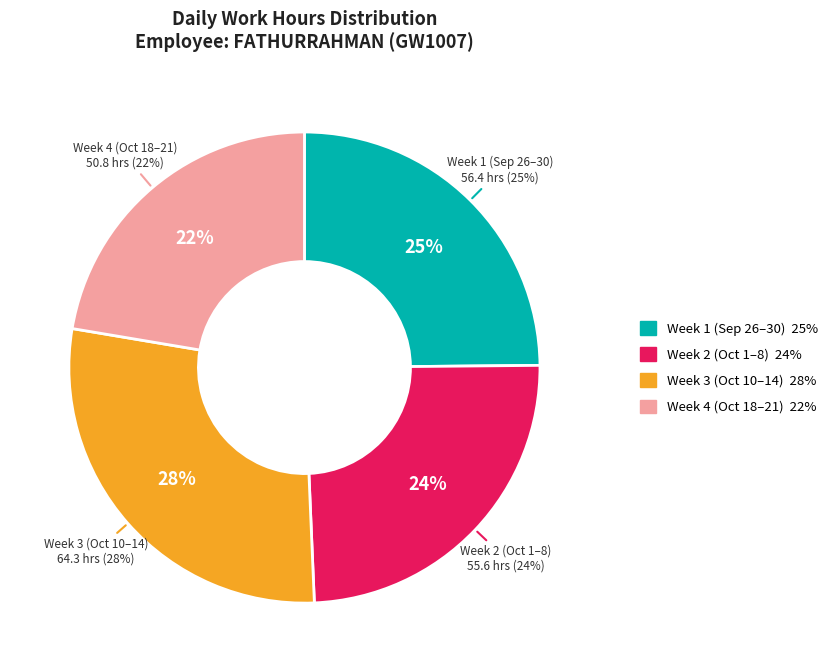

Is 26-Mon the majority of the pie?

No